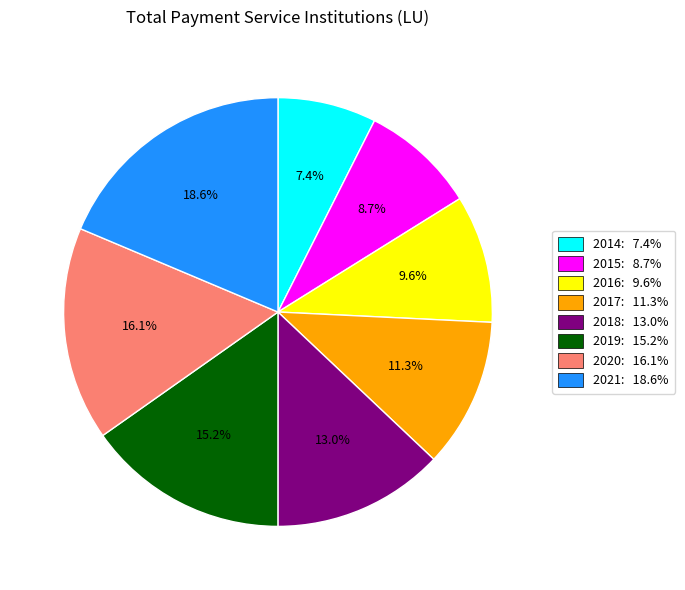

What is the smallest slice in the pie chart?

2014